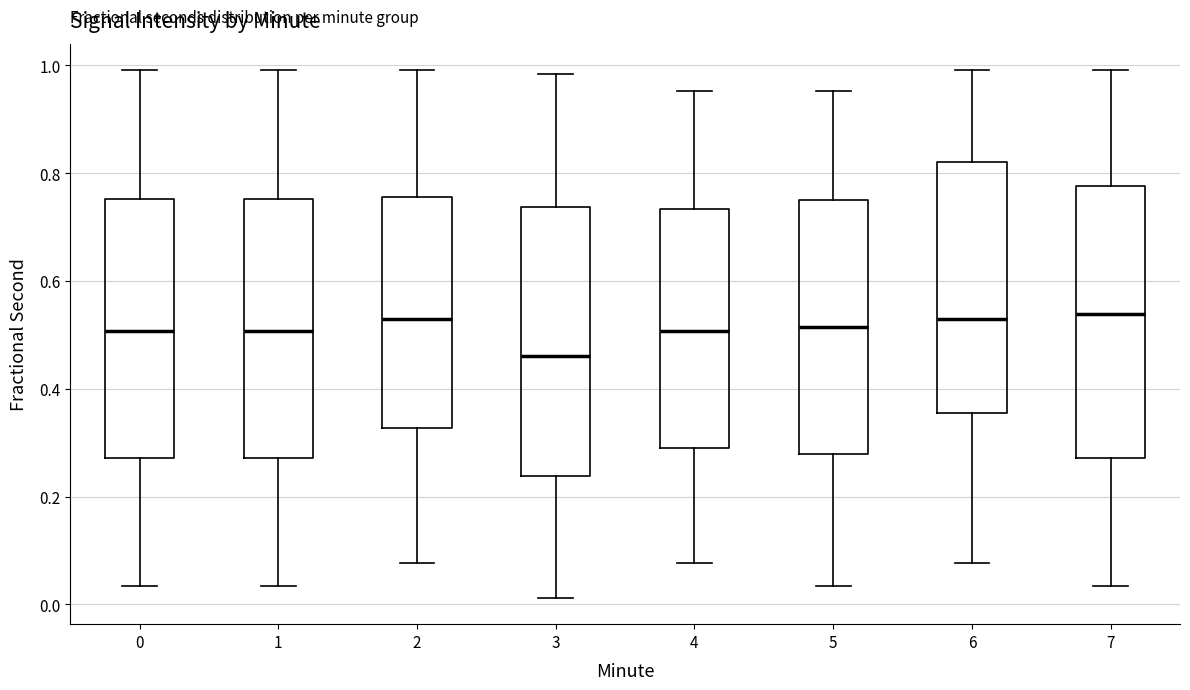

Where does the upper whisker of the box at x = 6 end on the y-axis? The values are not printed on the chart, so give them approximately, as read against the axis.

1.00